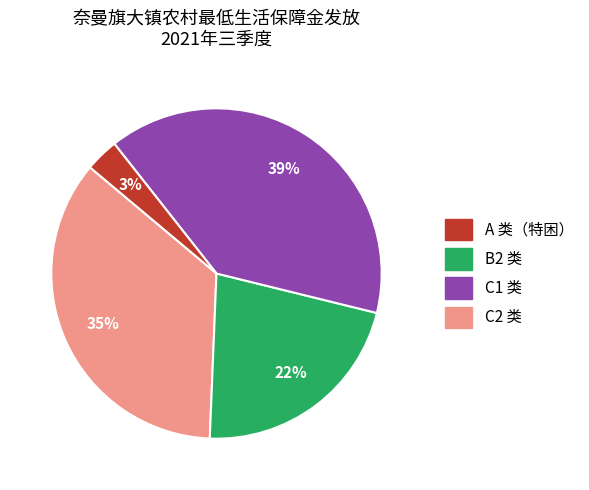

Is there any slice that represents more than half of the pie?

No